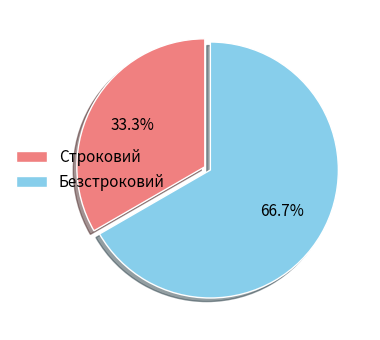

What percentage is the Строковий slice, to the nearest percent?

33%